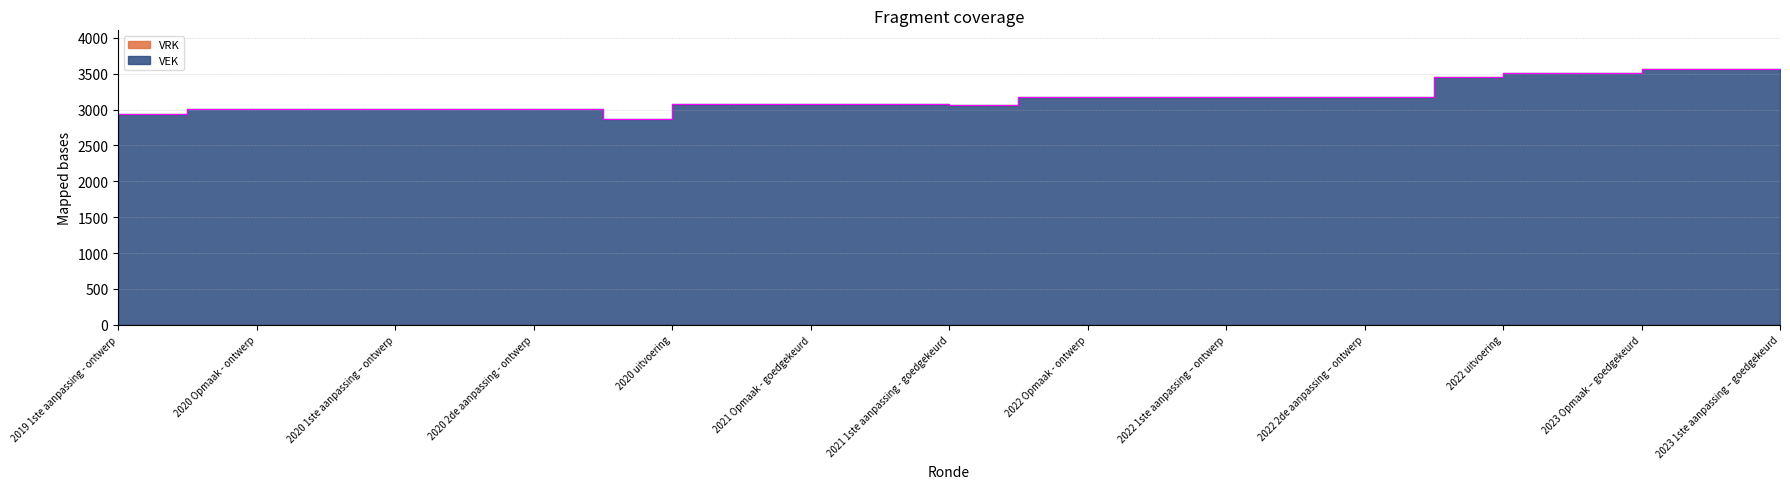

What is the difference between the maximum and minimum values?

698